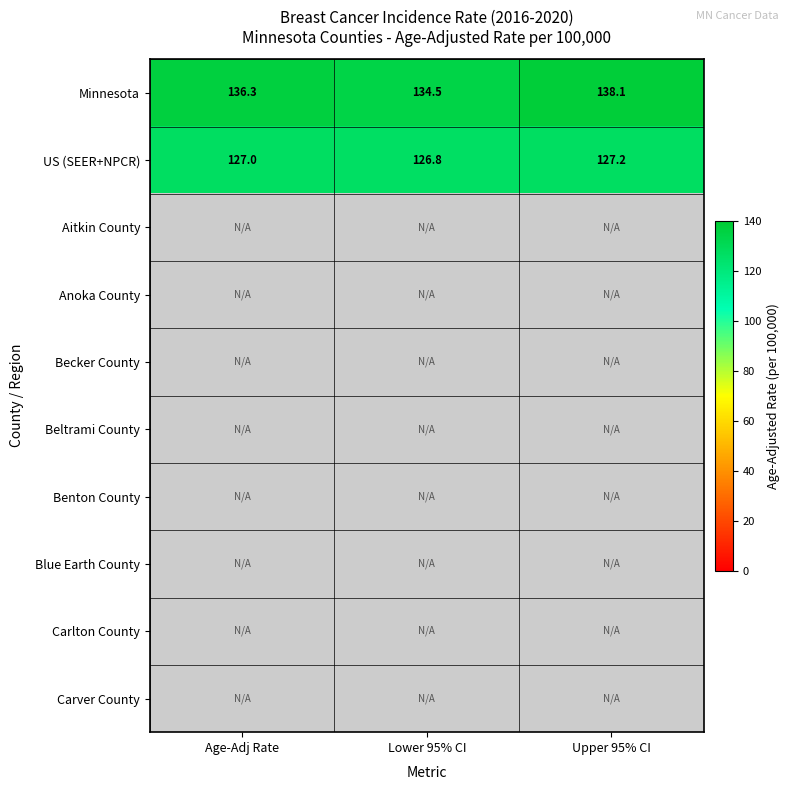

Is it true that US (SEER+NPCR) equals 224.5 at Age-Adj Rate?

False